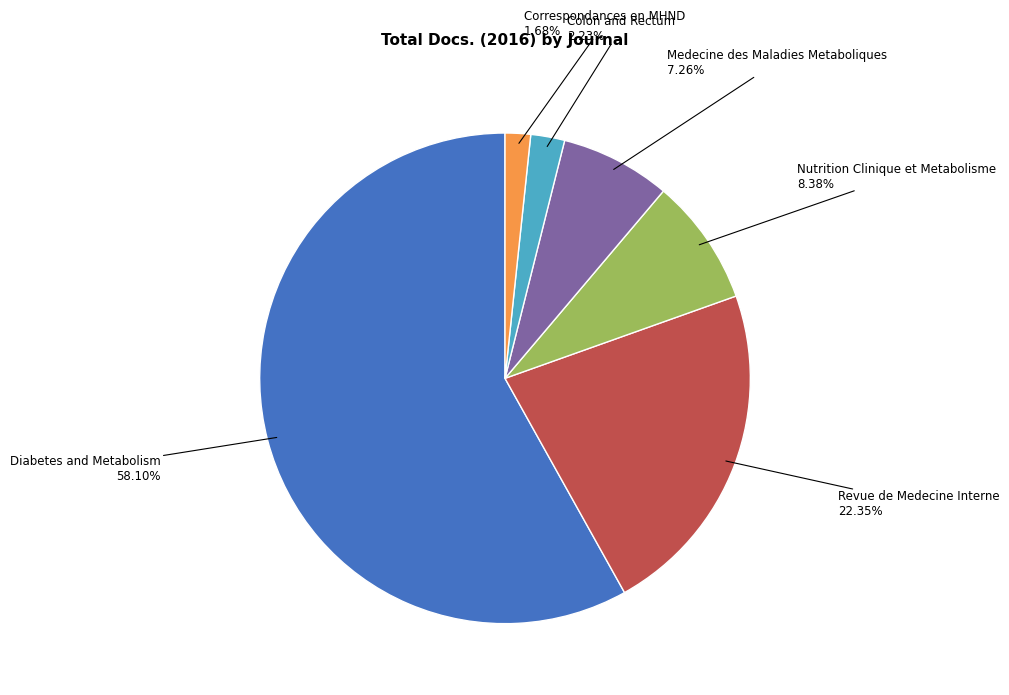

To the nearest percent, what is the combined percentage of Medecine des Maladies Metaboliques and Diabetes and Metabolism?

65%